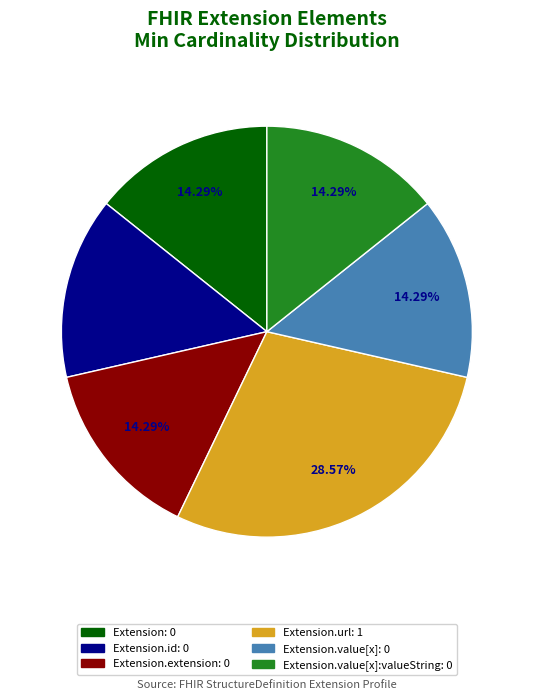

To the nearest percent, what is the difference between the largest and smallest slice percentages?

14%